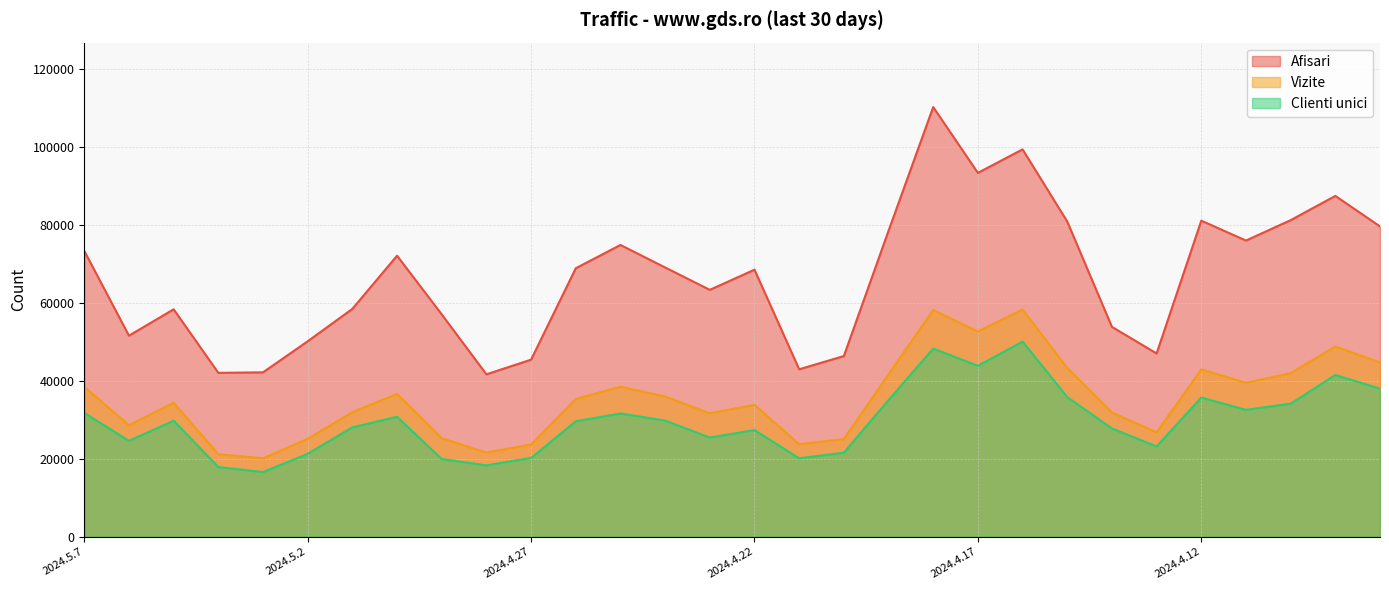

What position from the right is 2024.4.14?

7